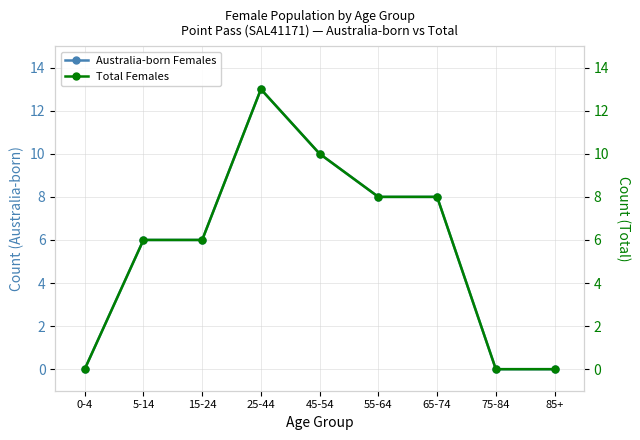

How many positive values does the Australia-born Females series have?

6